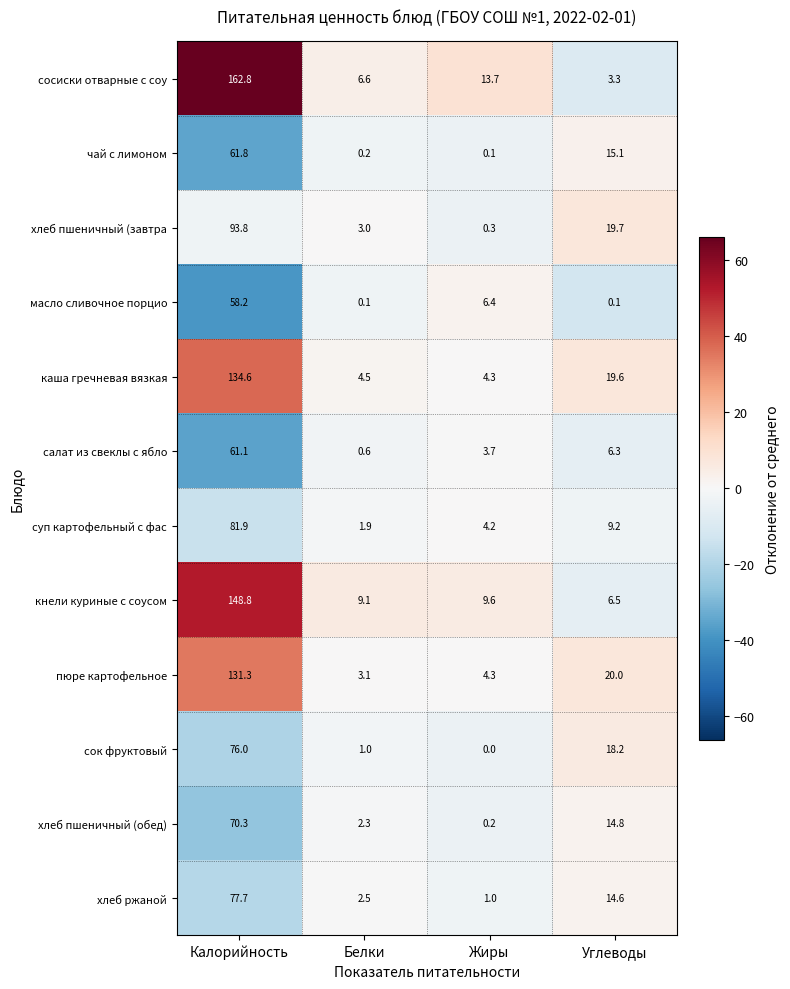

The сосиски отварные с соу series shows 6.6 at Белки. True or false?

True